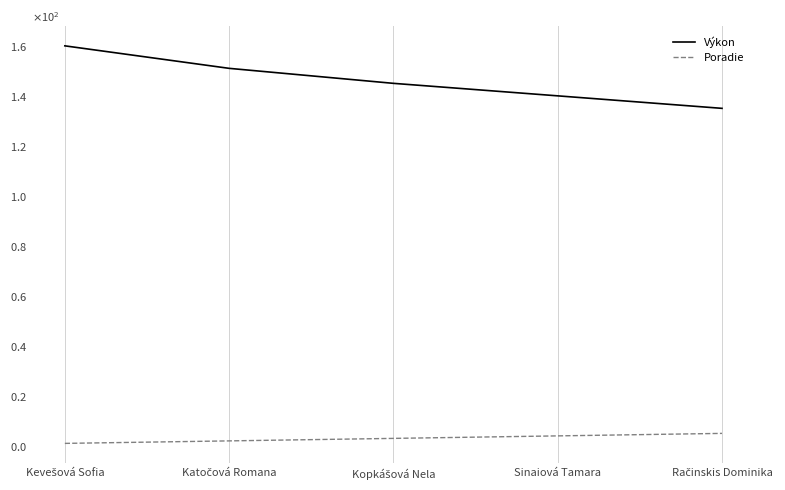

What are all the series names shown in the legend?

Výkon, Poradie